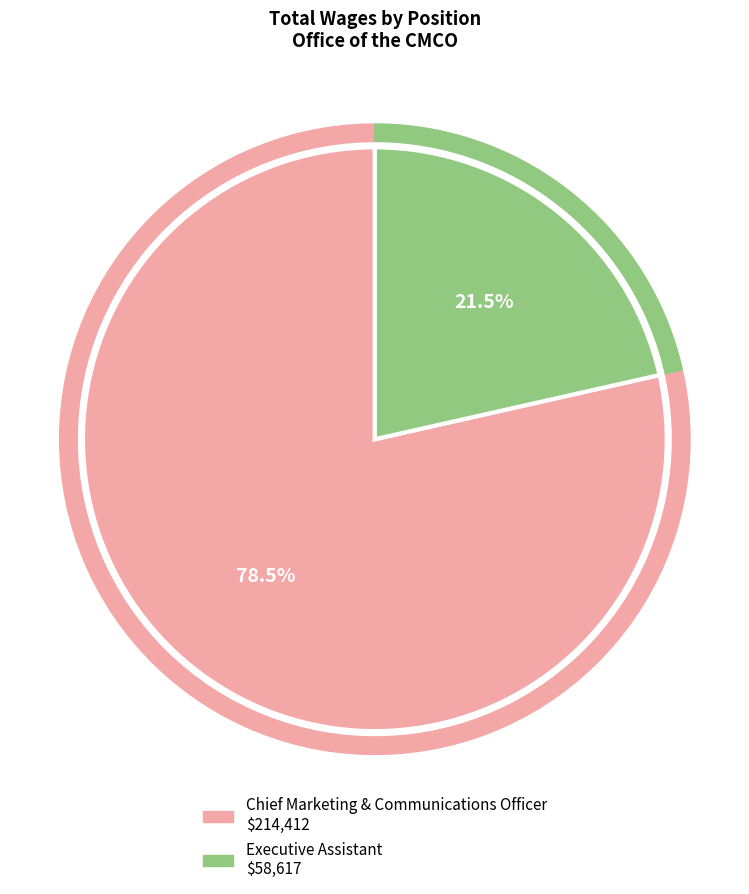

Approximately how many times larger is the value at Chief Marketing & Communications Officer compared to Executive Assistant?

3.7